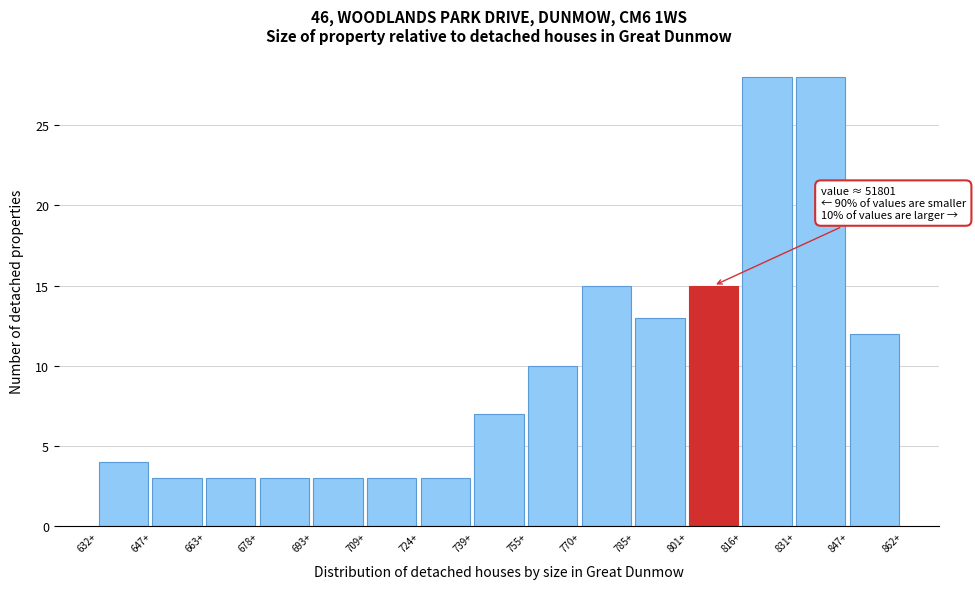

Reading left to right, what are all the values shown in this chart?

4	3	3	3	3	3	3	7	10	15	13	15	28	28	12